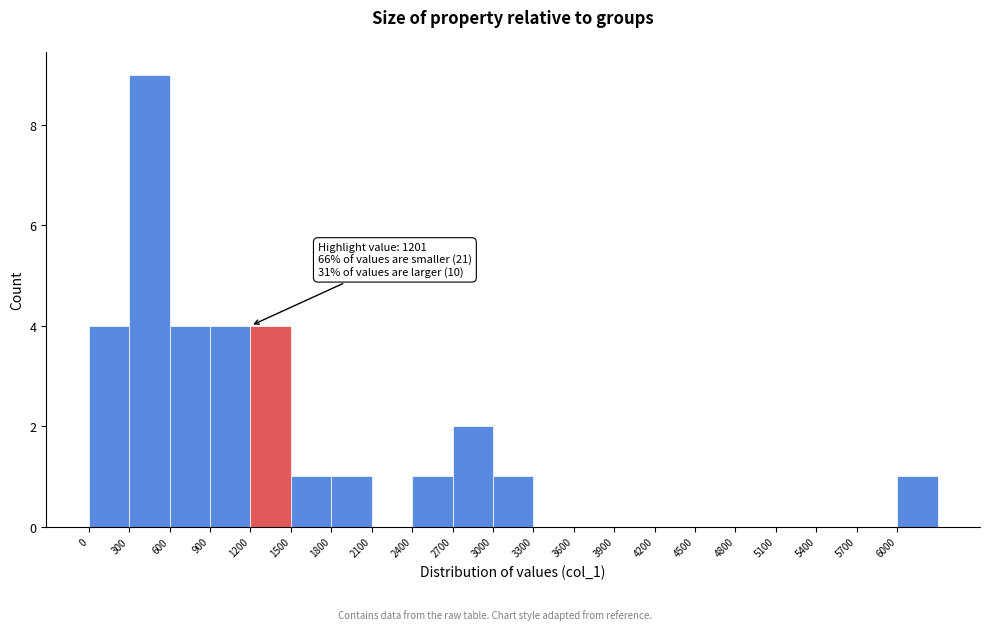

Over which range of the x-axis is the bar tallest?

300 to 600